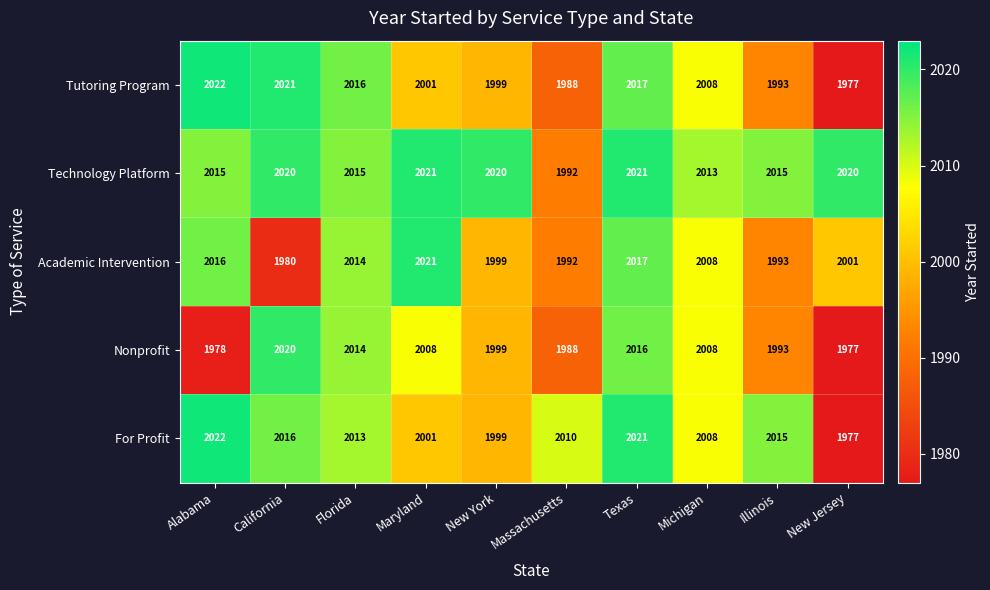

Where is Nonprofit nearest to the value 1998?

New York